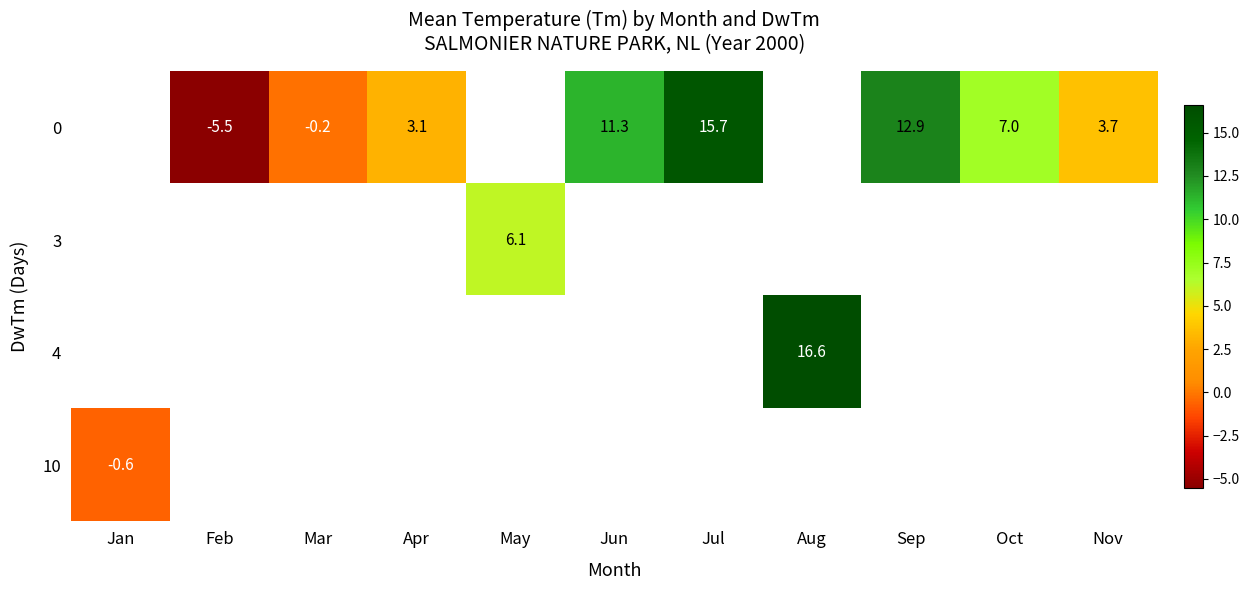

At which label is row_3 closest to 0?

Jan